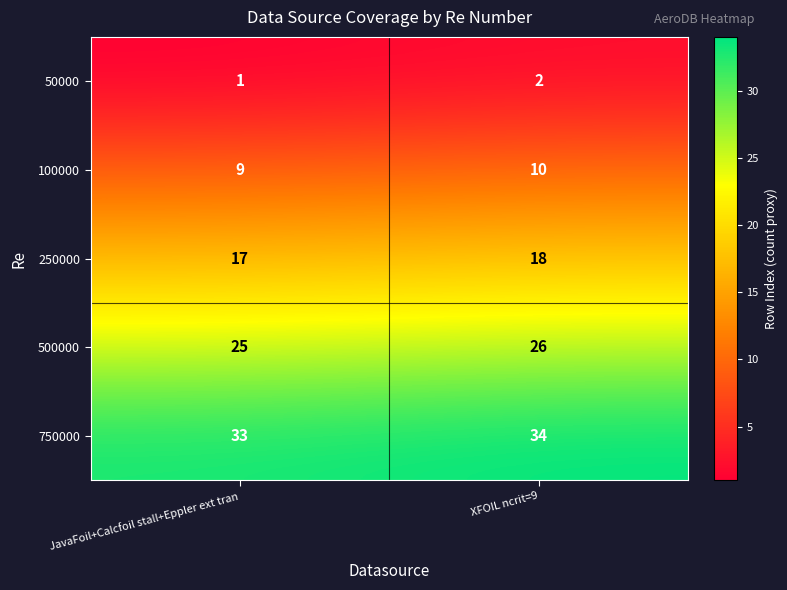

What is the sum of all 250000 values?

35